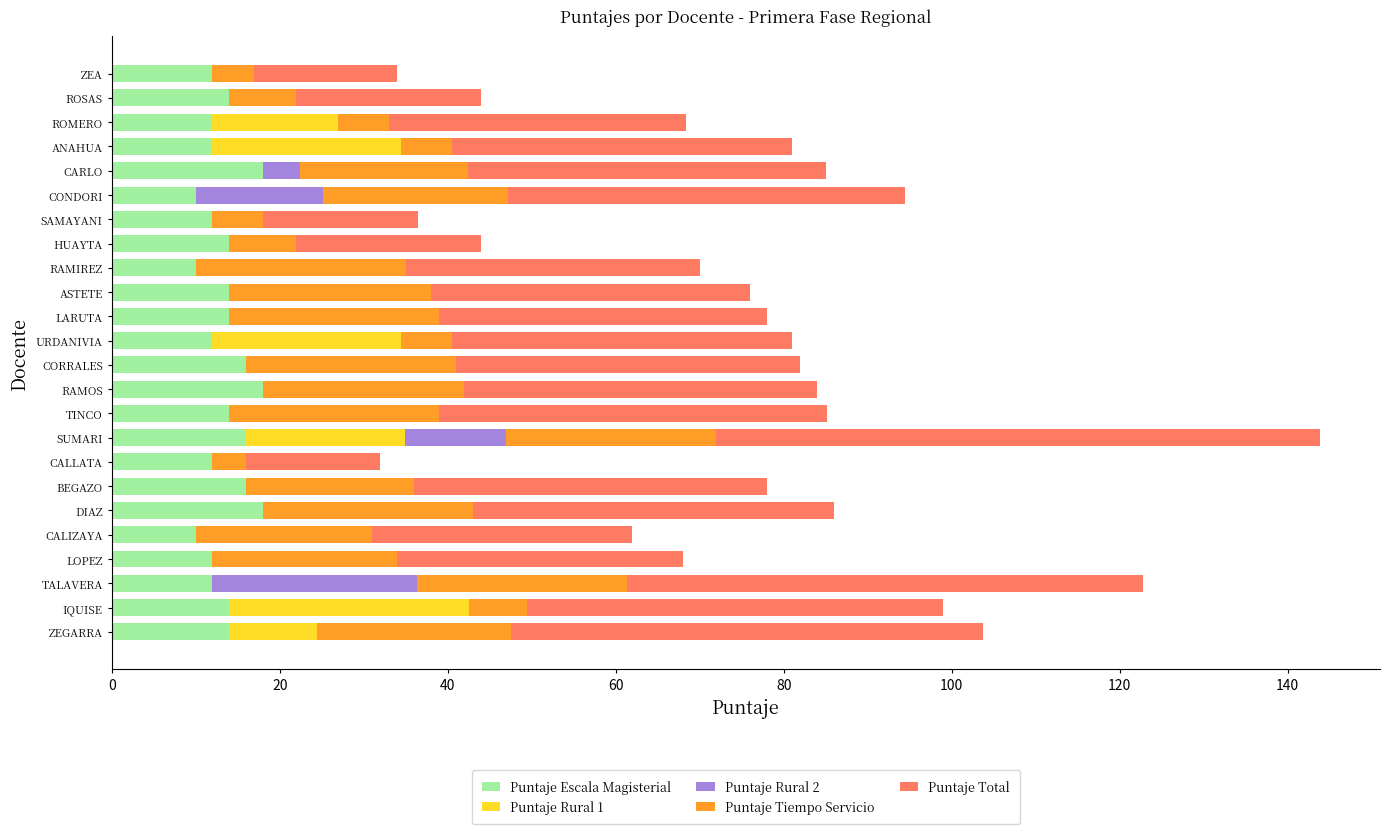

What is the highest value of the Puntaje Escala Magisterial series?

18.0